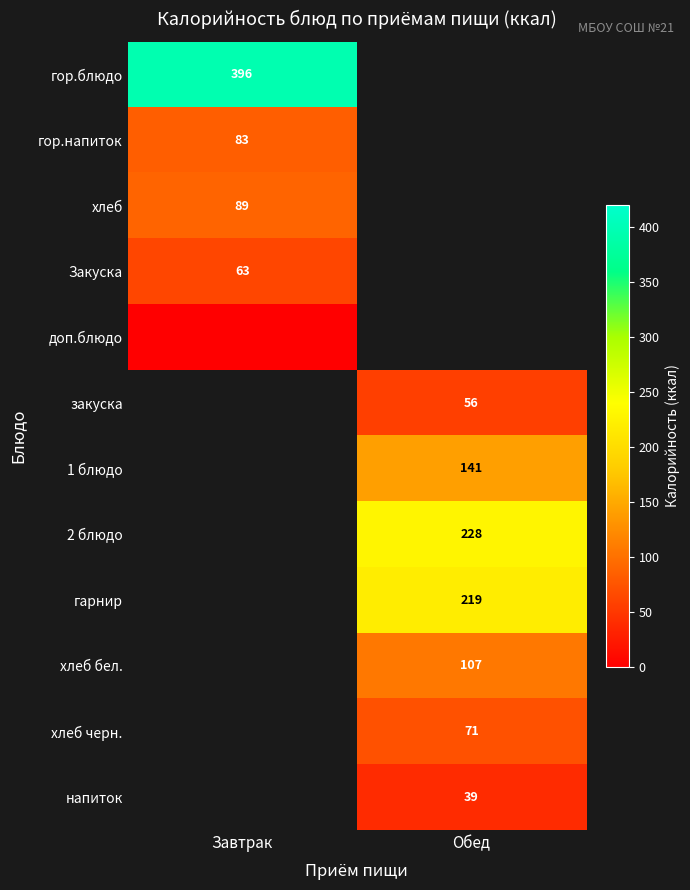

At which category does the chart reach its peak across all series?

Завтрак